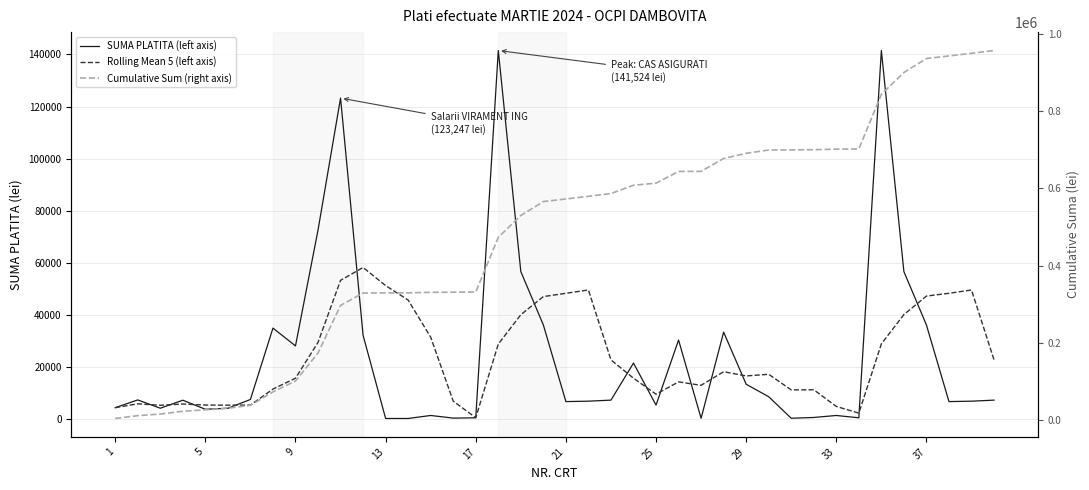

At 14, list the series in order from largest to smallest.

Cumulative Sum (right axis), Rolling Mean 5 (left axis), SUMA PLATITA (left axis)